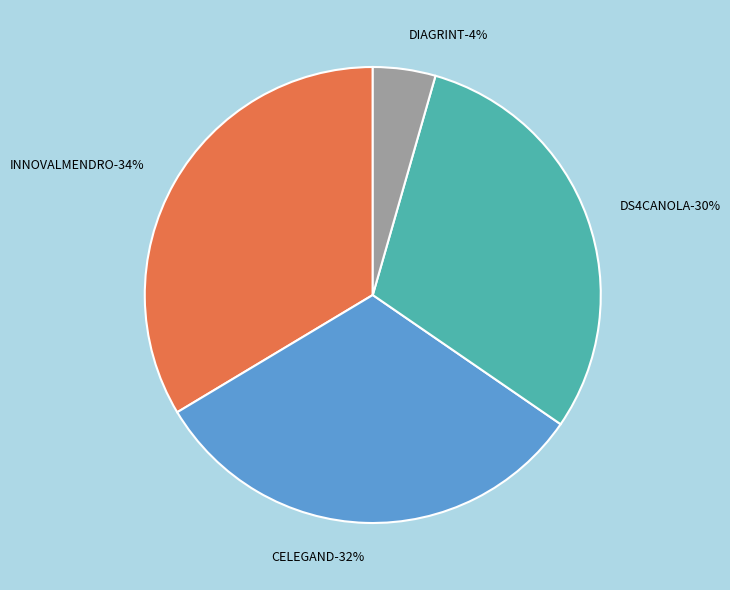

Between CELEGAND and INNOVALMENDRO, which is larger?

INNOVALMENDRO